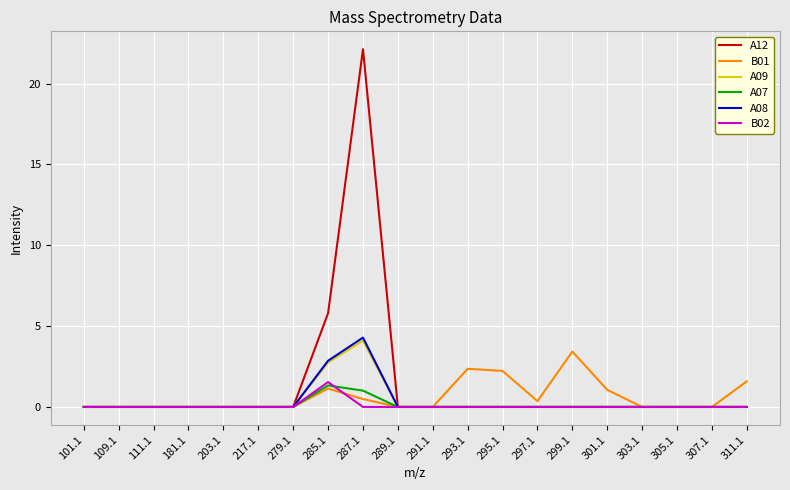

What is the maximum value for A12?

22.1